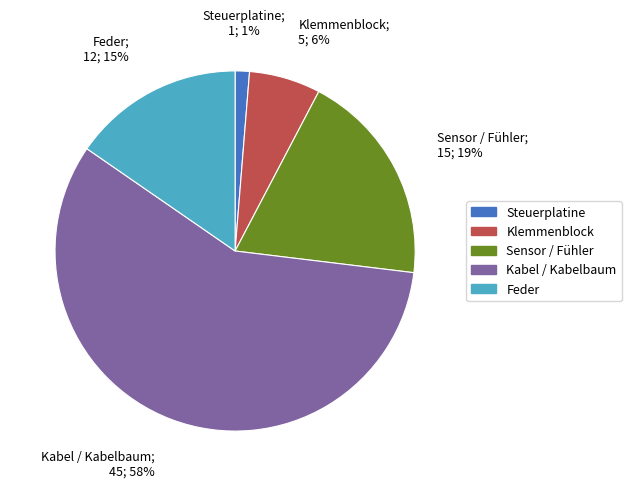

To the nearest percent, what is the average slice percentage?

20%